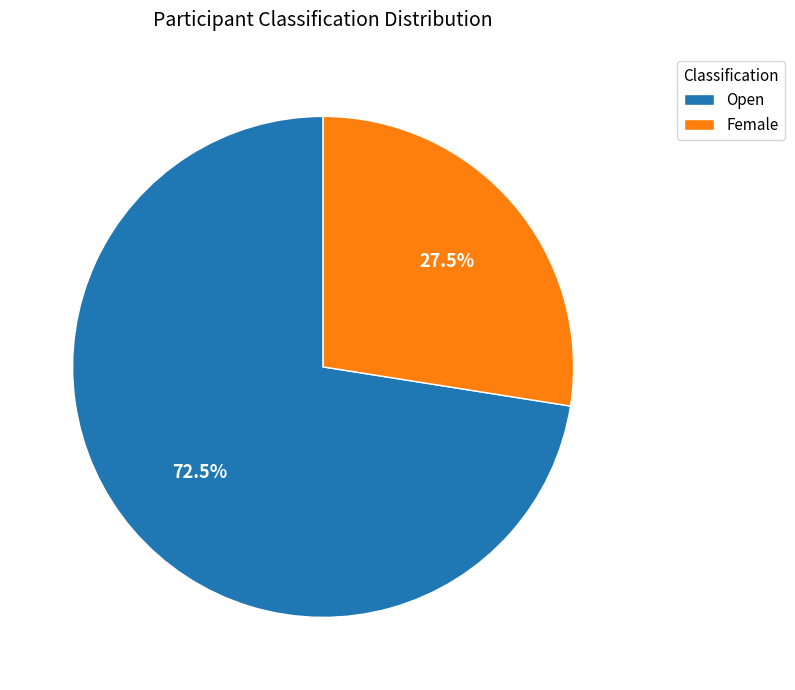

Is there a majority slice in this chart?

Yes